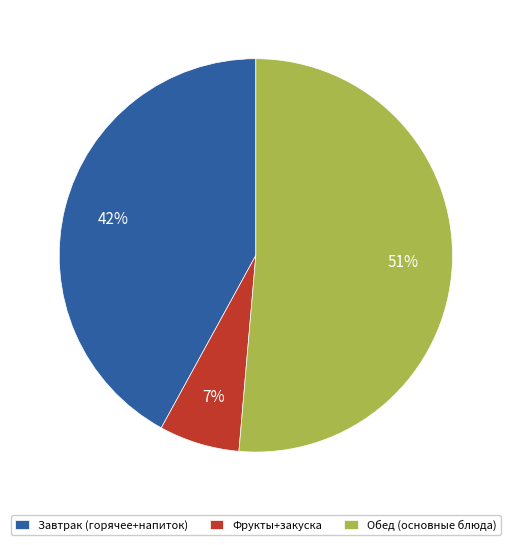

Between Обед (основные блюда) and Фрукты+закуска, which is larger?

Обед (основные блюда)